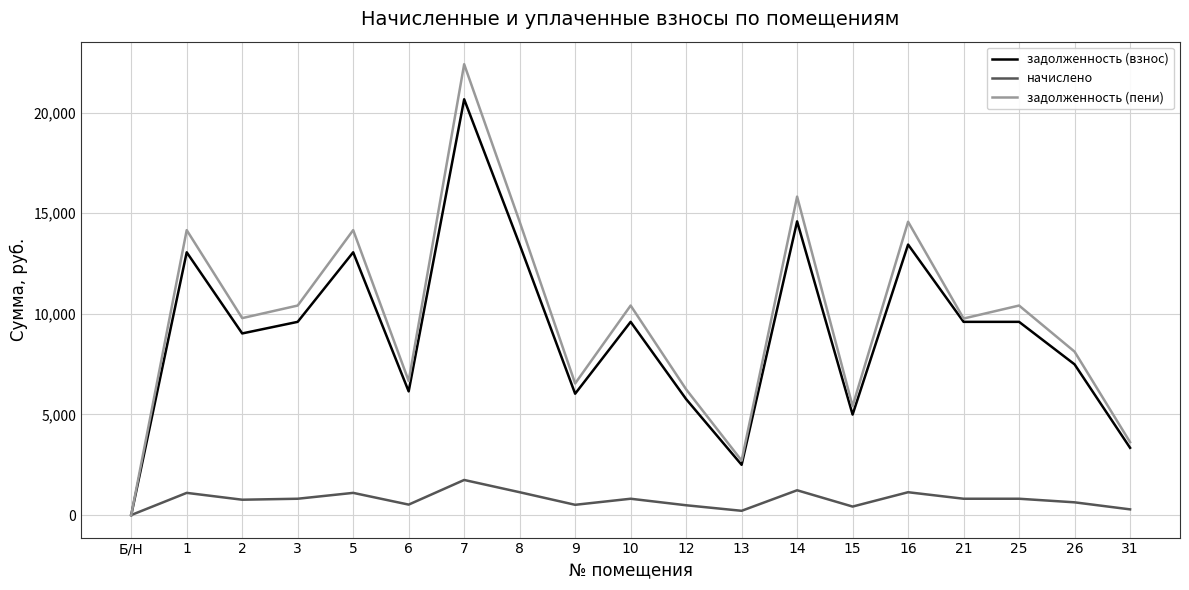

Rank the series by their maximum value, from highest to lowest.

задолженность (пени), задолженность (взнос), начислено